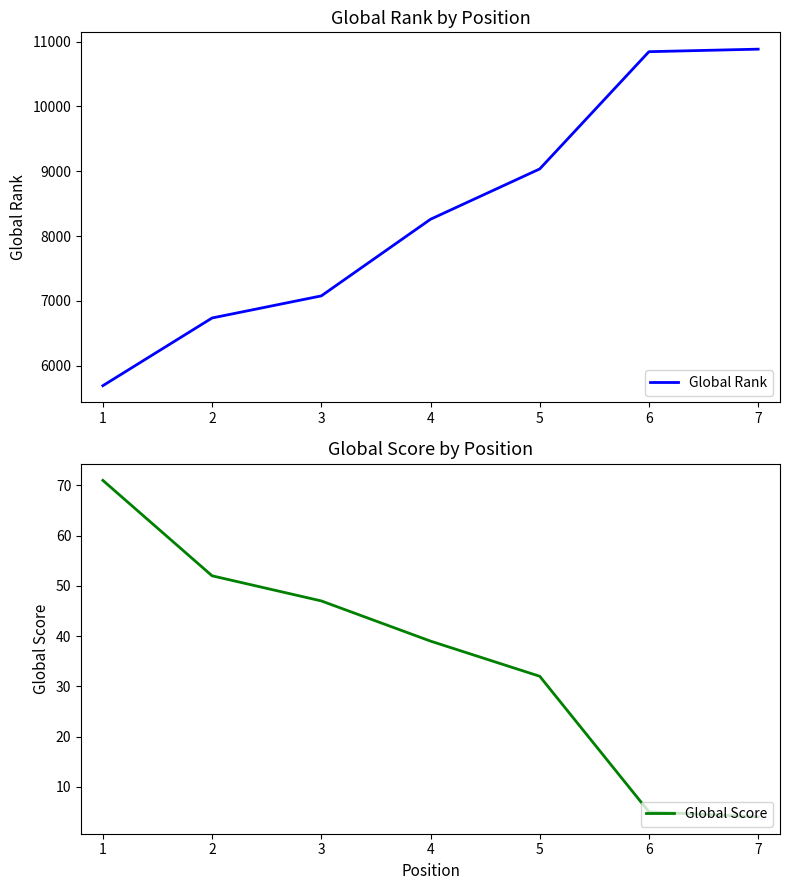

What are all the series names shown in the legend?

Global Rank, Global Score